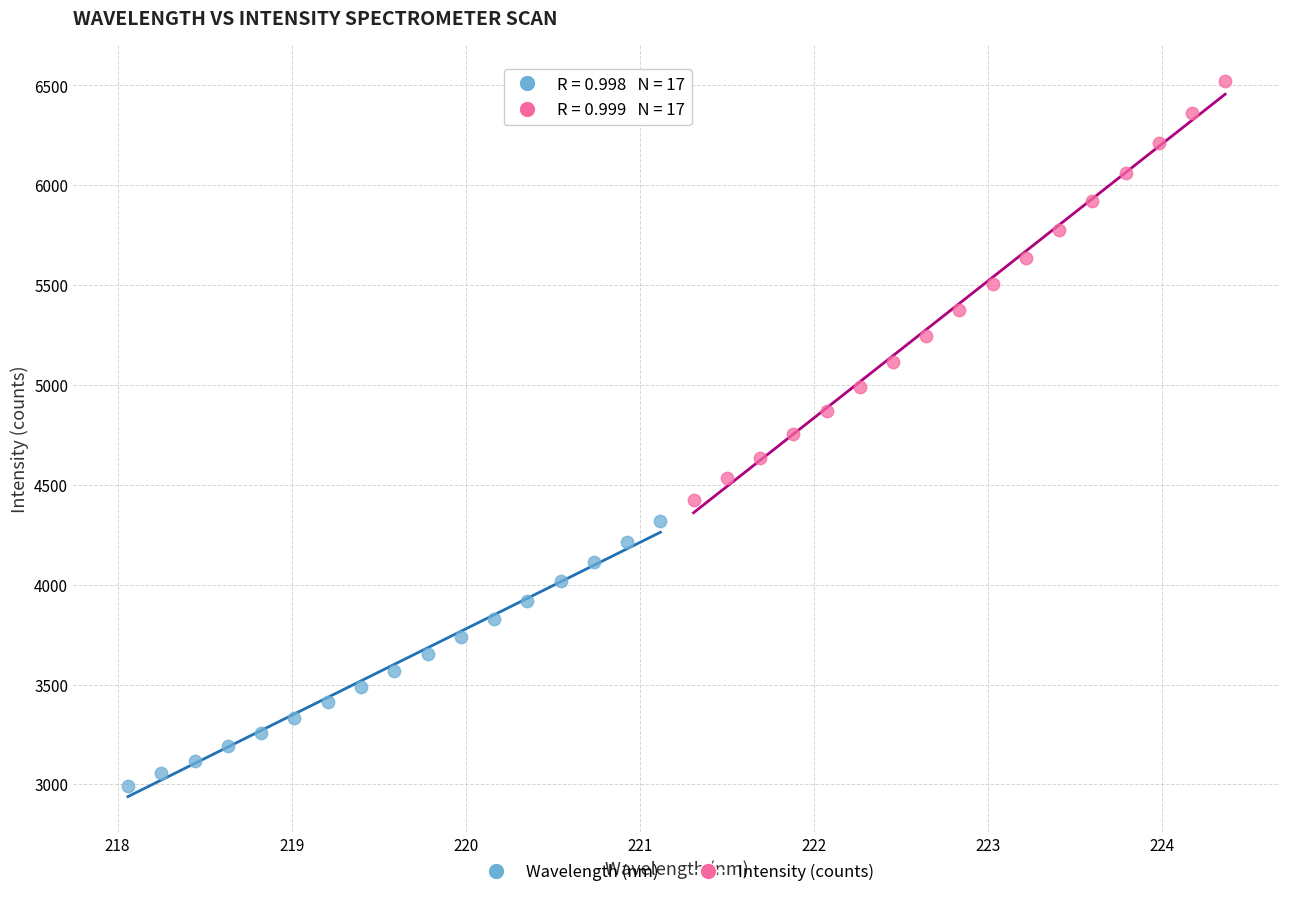

Which series contains the highest Y value?

Intensity (counts)